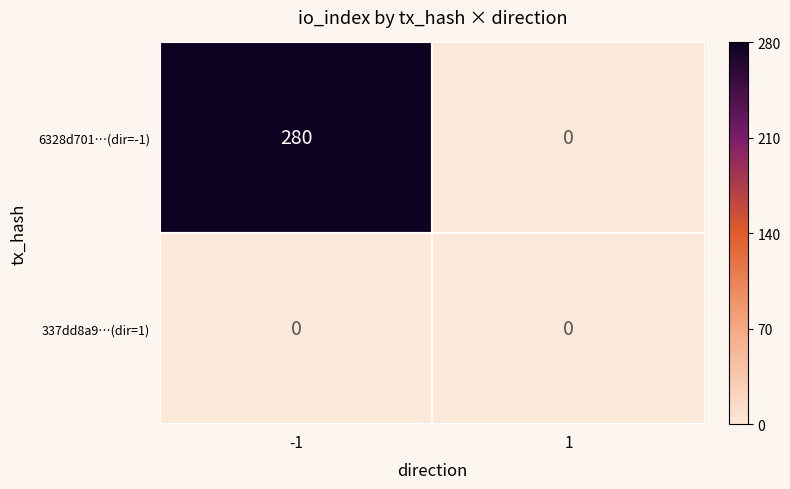

At which category is the sum across all series the highest?

-1